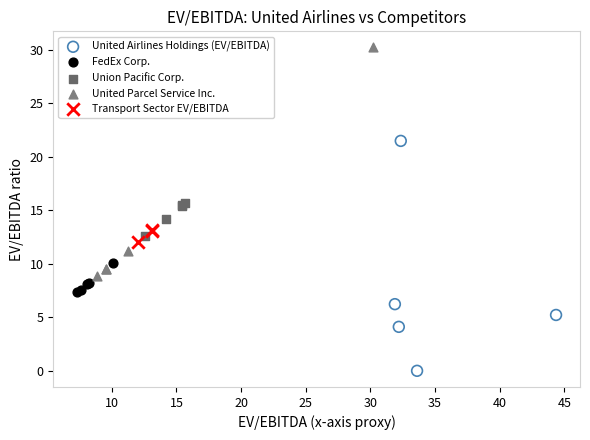

Which series contains the highest Y value?

United Parcel Service Inc.